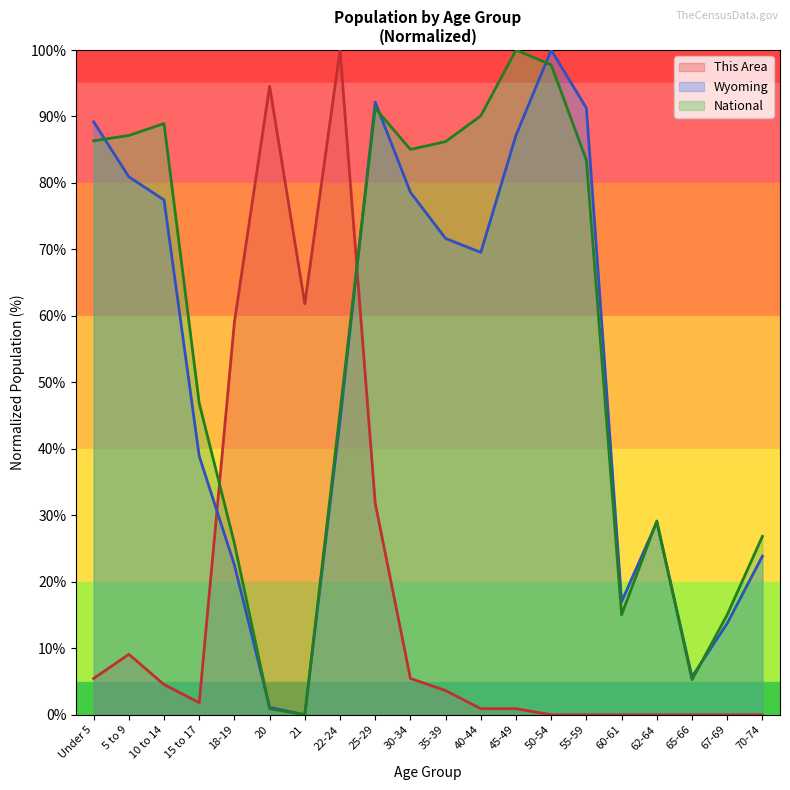

At which category is the sum across all series the highest?

25-29